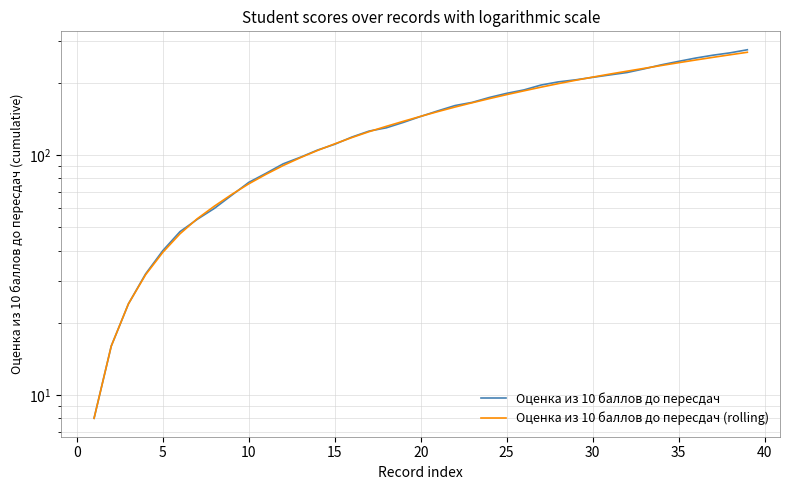

What is the approximate value of Оценка из 10 баллов до пересдач at 35?

254.0